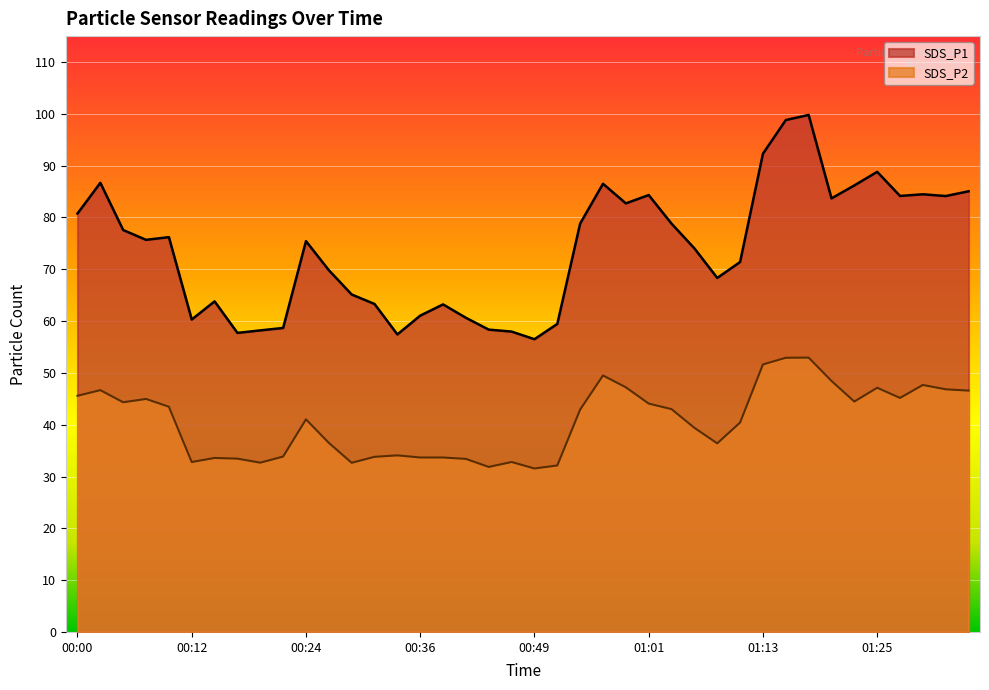

What is the difference between the highest and lowest values at 00:44?

26.5